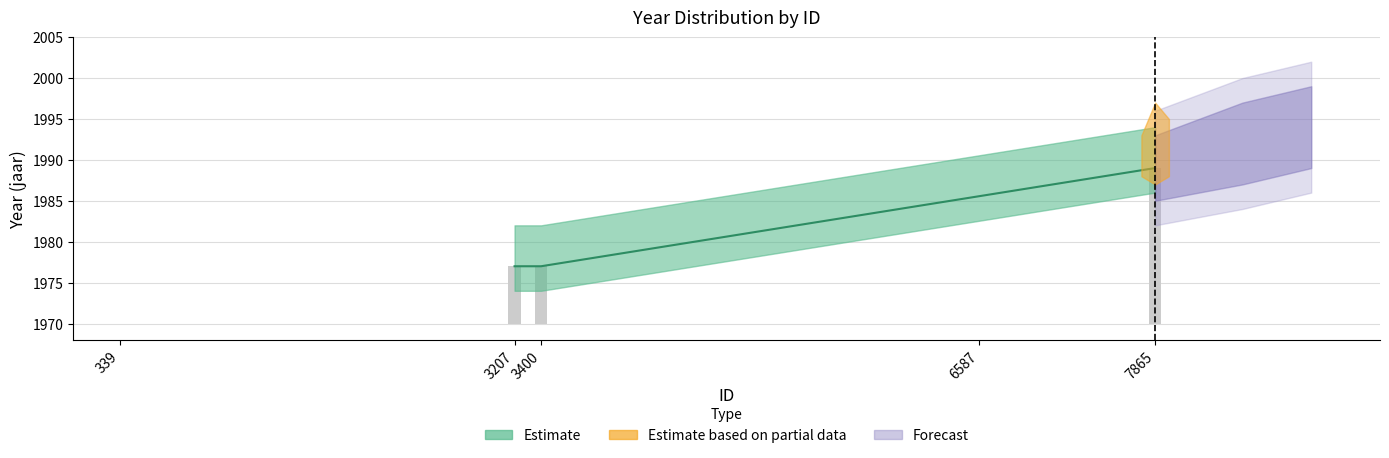

List the labels in order of value, largest first.

7865, 3207, 3400, 339, 6587